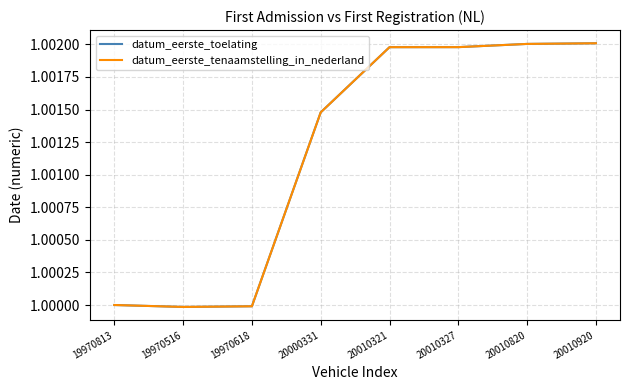

Reading right to left, transcribe all the data shown in this chart.

datum_eerste_toelating: 1.0	1.0	1.0	1.0	1.0	1.0	1.0	1.0
datum_eerste_tenaamstelling_in_nederland: 1.0	1.0	1.0	1.0	1.0	1.0	1.0	1.0